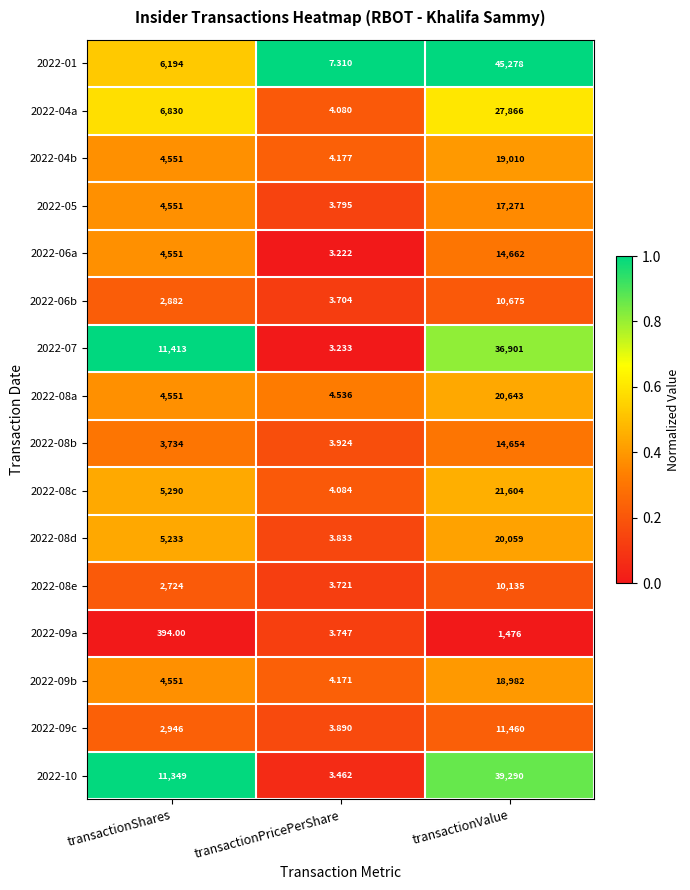

Which category has the highest value across all series?

transactionValue